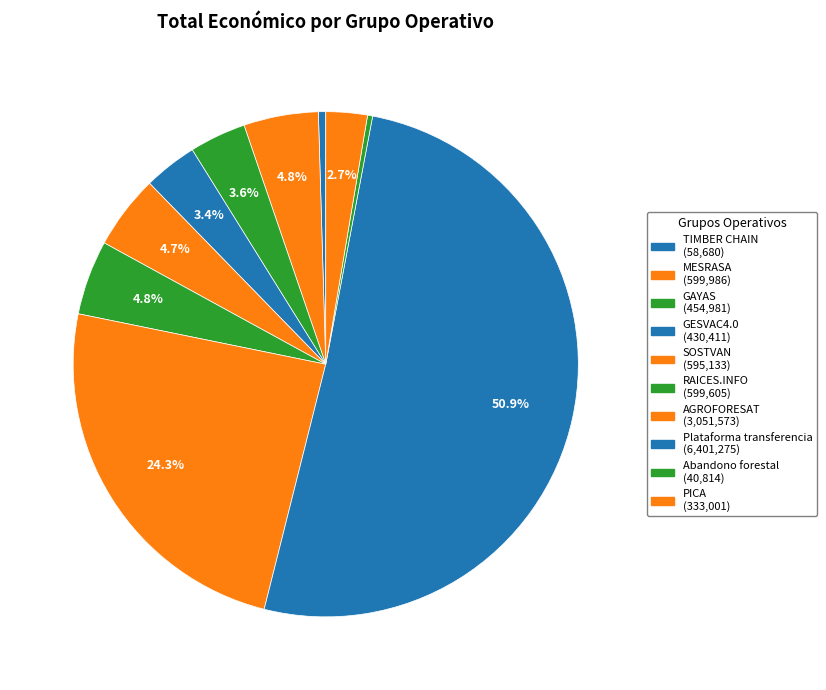

What is the largest slice in the pie chart?

Plataforma transferencia